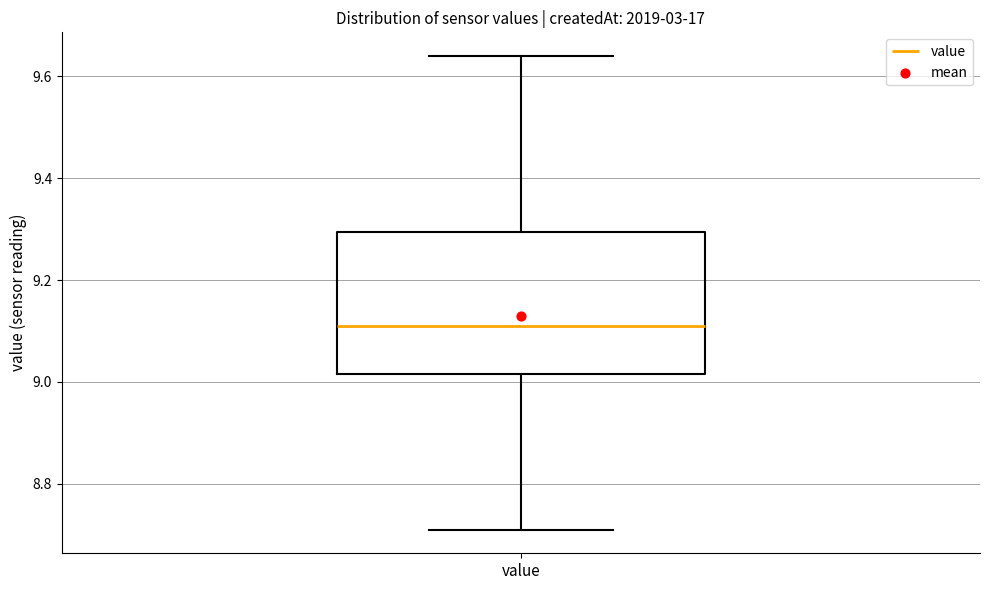

Where does the upper whisker of the box for value end on the y-axis? The values are not printed on the chart, so give them approximately, as read against the axis.

9.64